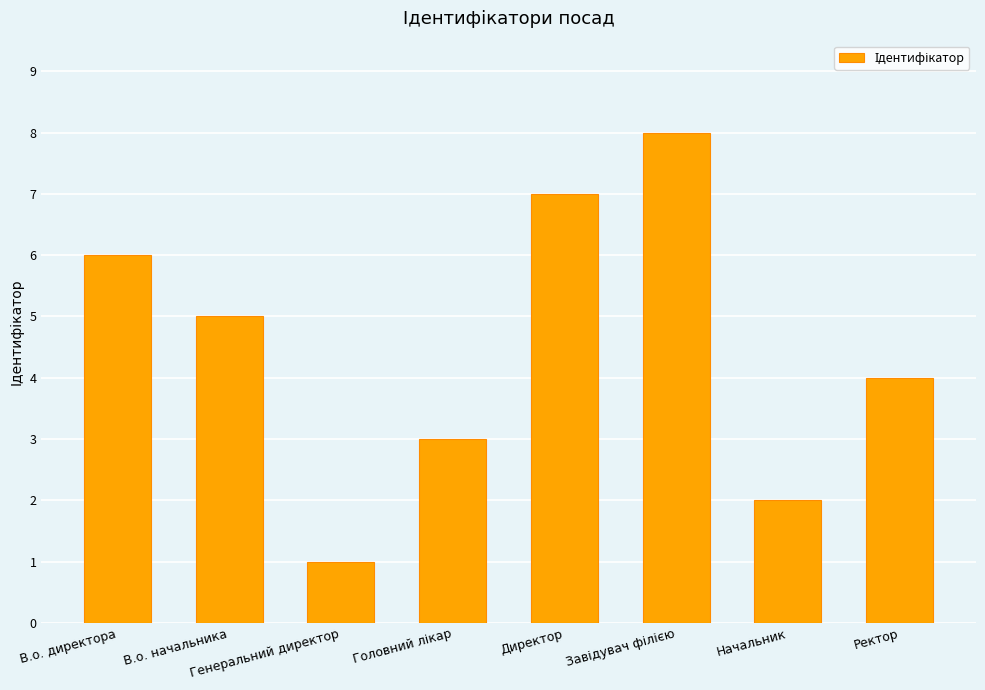

At which category does the chart reach its minimum across all series?

Генеральний директор